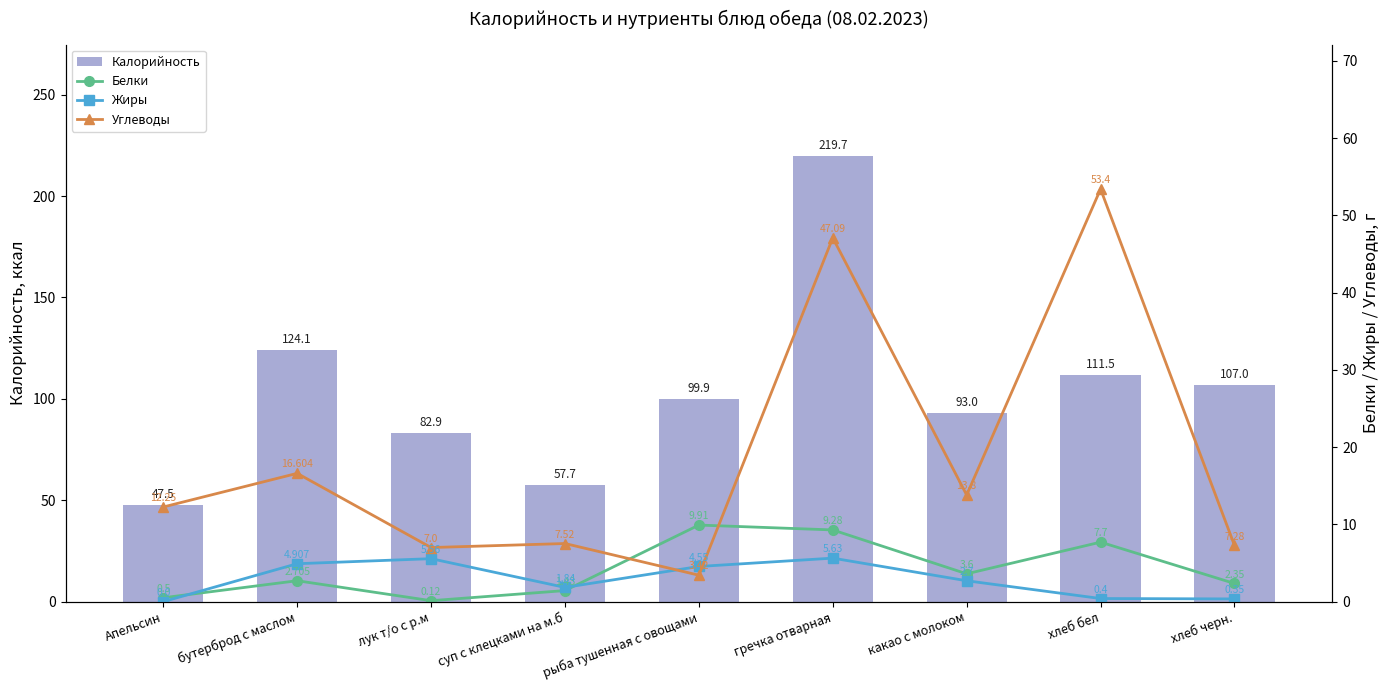

How many data points in Углеводы are less than 12?

4